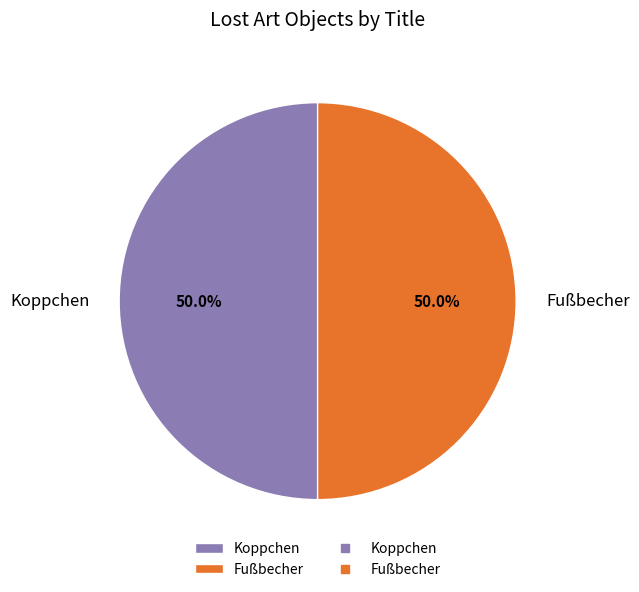

Do Fußbecher and Koppchen together represent more than half of the pie?

Yes